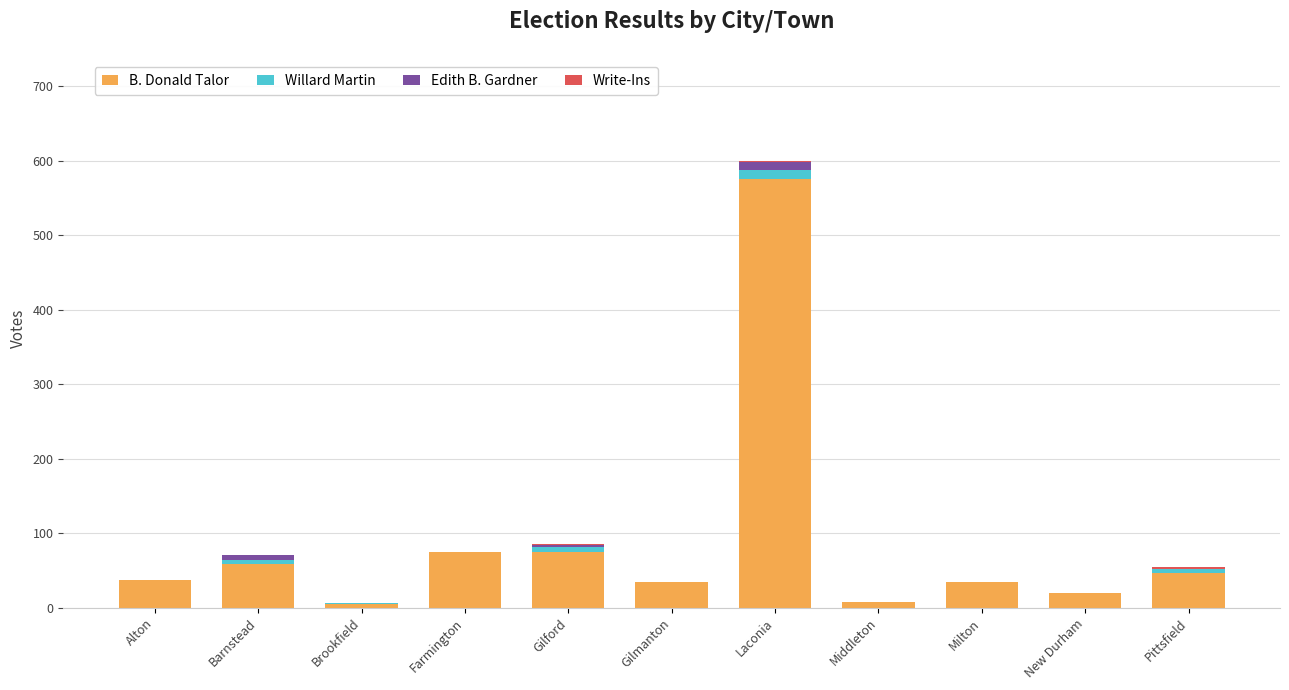

What is the highest value of the B. Donald Talor series?

575